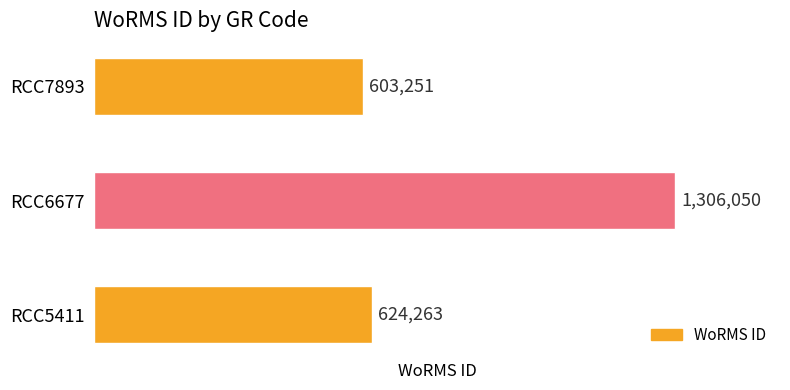

List the labels in order of value, smallest first.

RCC7893, RCC5411, RCC6677